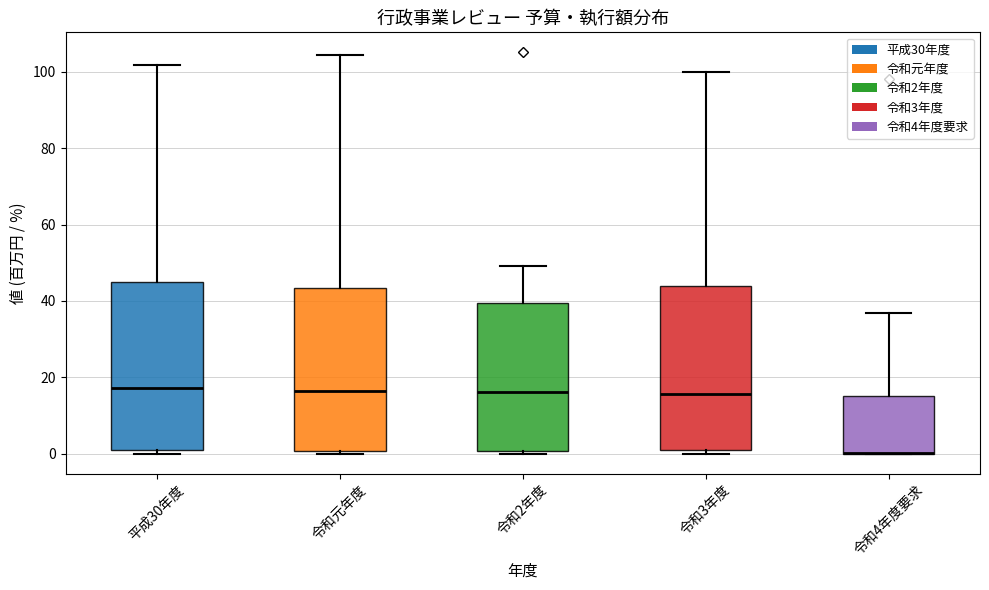

Where does the median line of the box for 令和2年度 sit on the y-axis? The values are not printed on the chart, so give them approximately, as read against the axis.

16